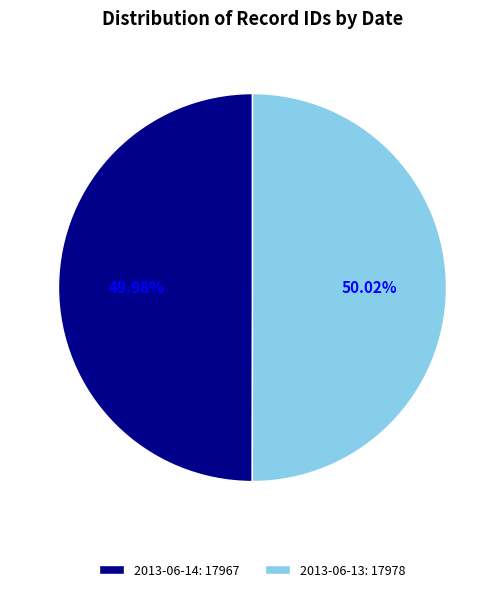

What percentage do 2013-06-14 and 2013-06-13 together represent?

100.0%